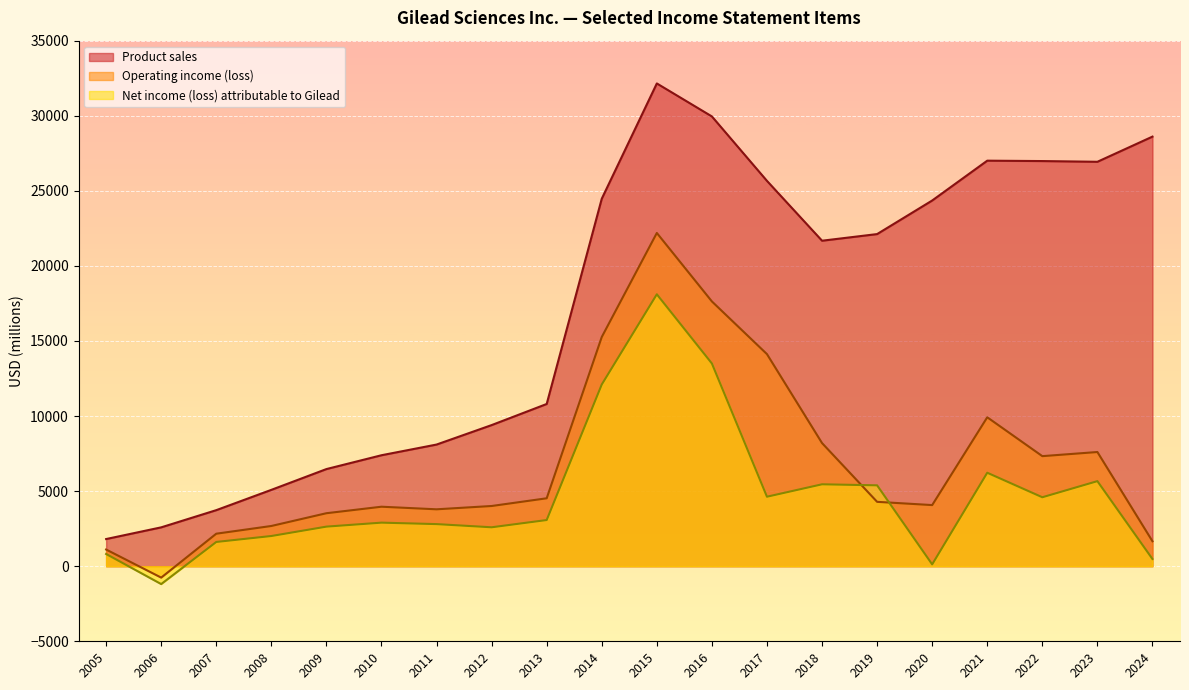

What is the difference between the maximum and minimum values in the Operating income (loss) series?

22952